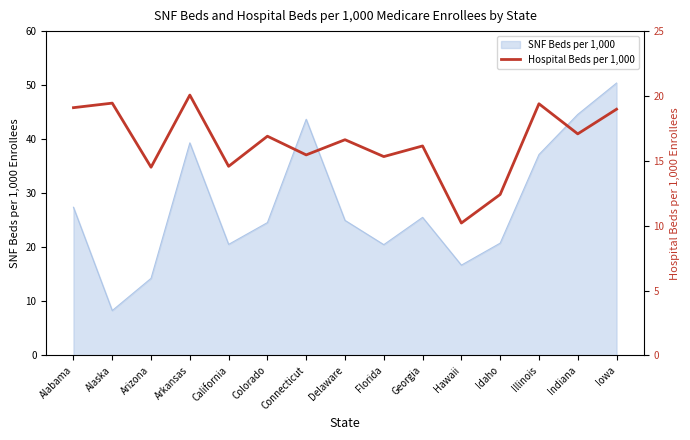

What is the label of the 11th point from the left?

Hawaii